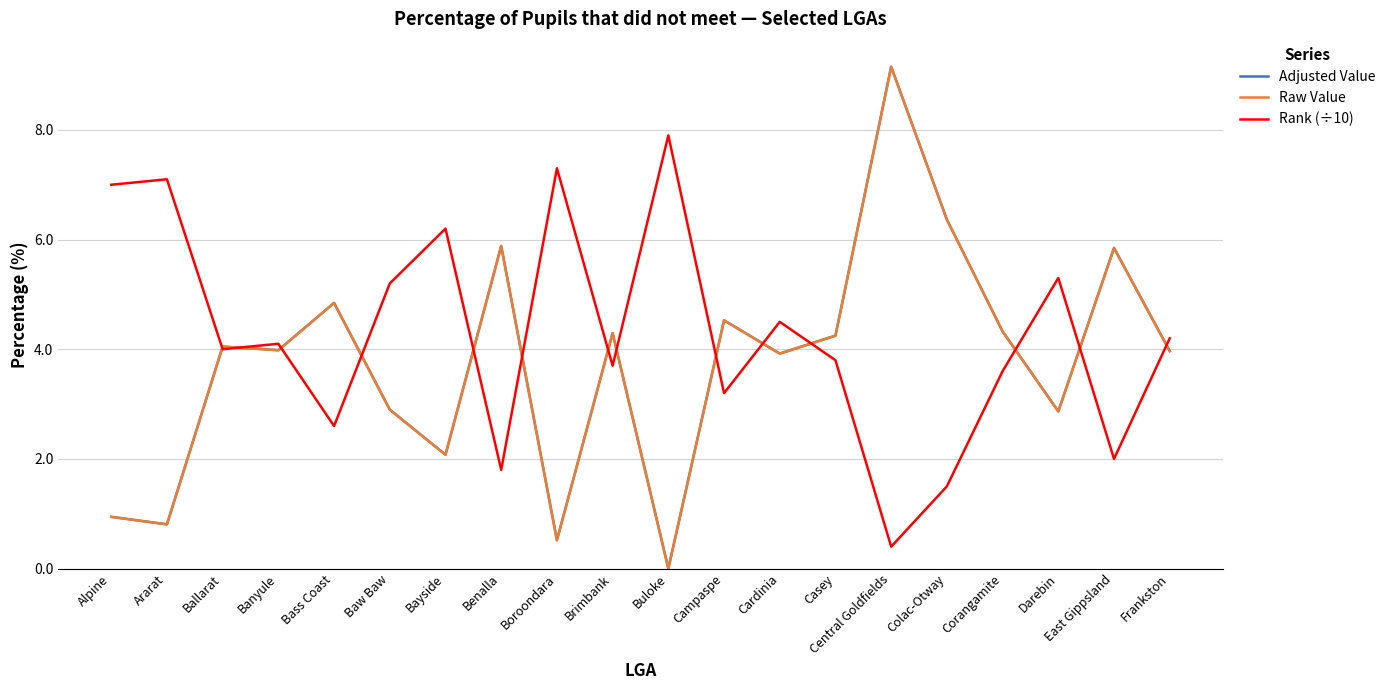

What value does the Rank (÷10) series have at Campaspe?

3.2